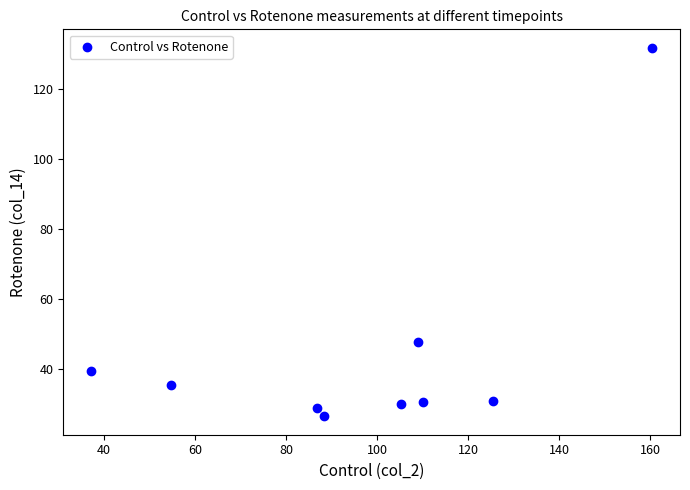

What is the average X value?

97.5